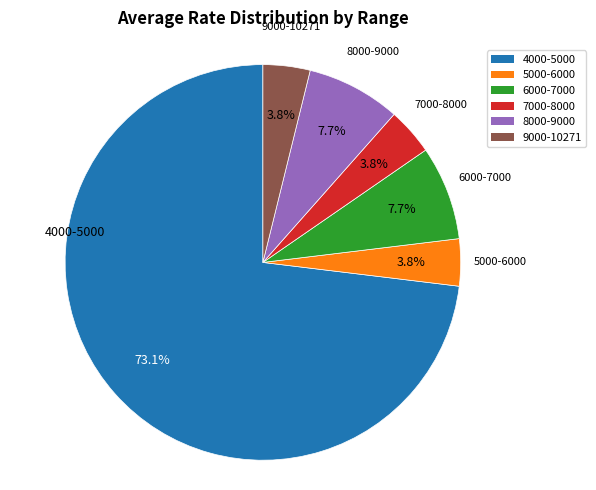

Count the number of slices in the pie.

6